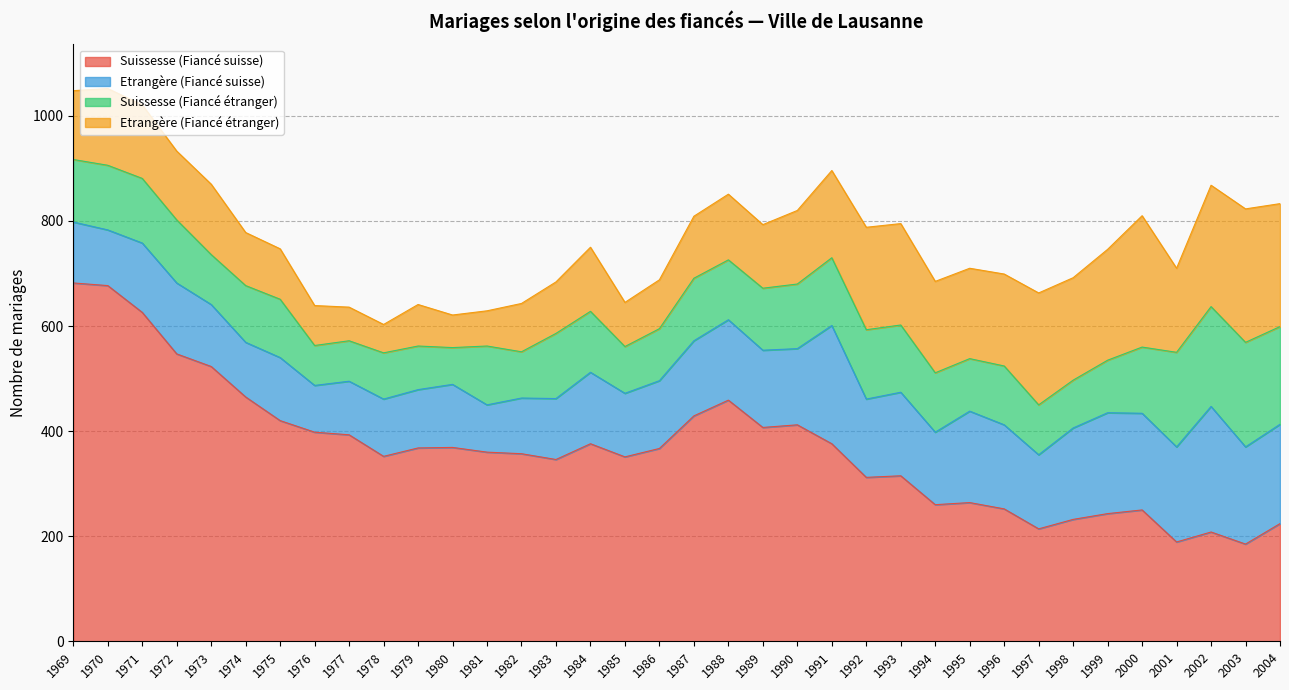

At 1983, list the series in order from largest to smallest.

Suissesse (Fiancé suisse), Suissesse (Fiancé étranger), Etrangère (Fiancé suisse), Etrangère (Fiancé étranger)